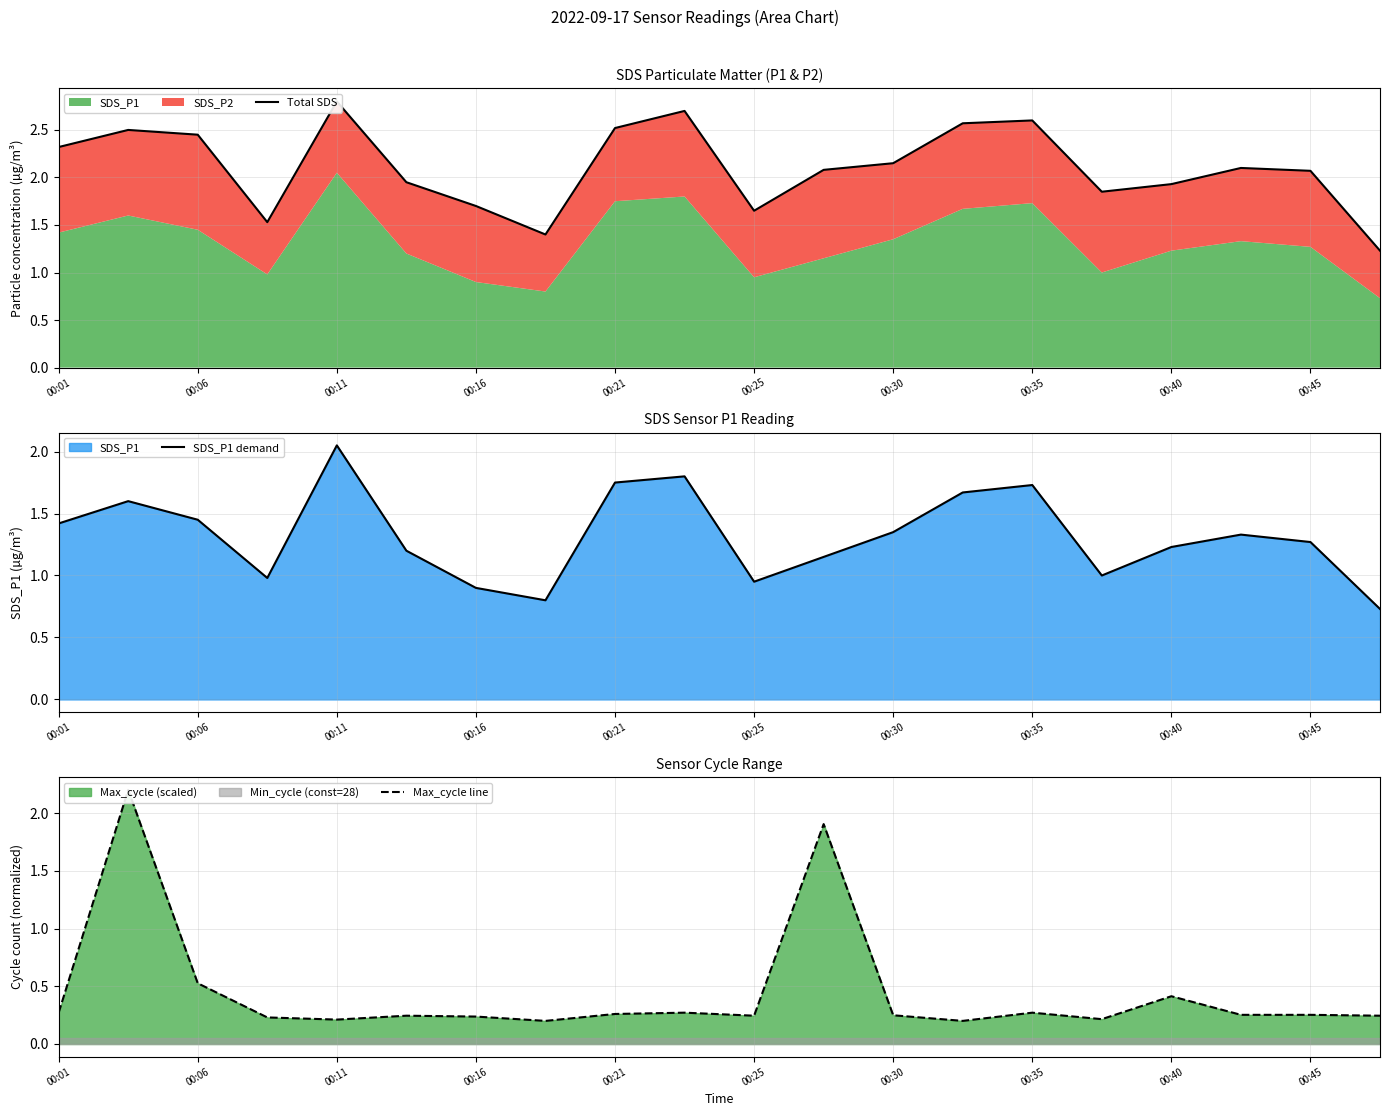

Is it true that Max_cycle line equals 0.3 at 00:35?

False